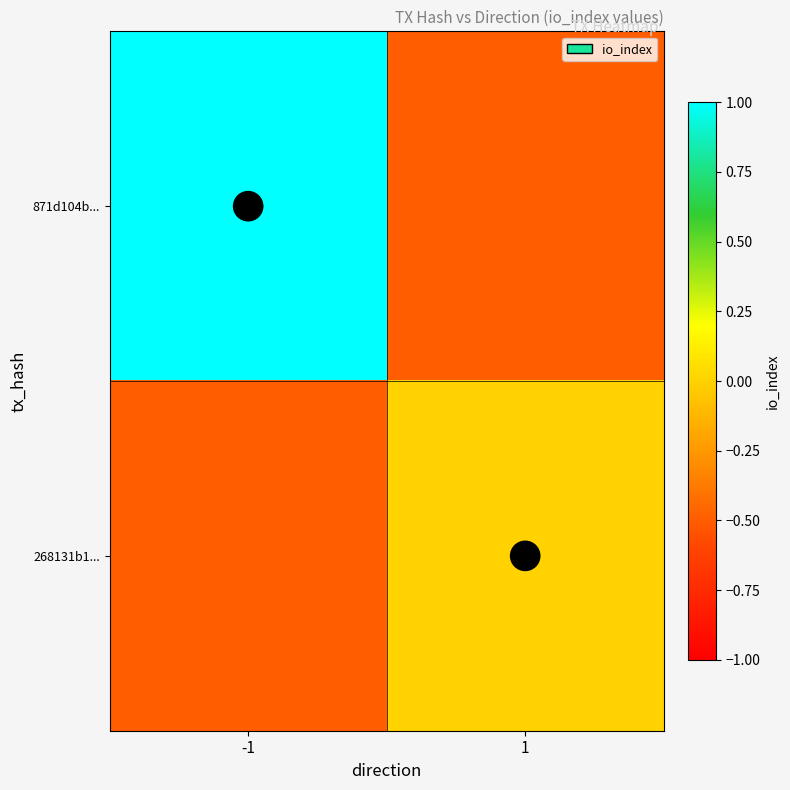

Is it true that 871d104b... equals 1.0 at -1?

True